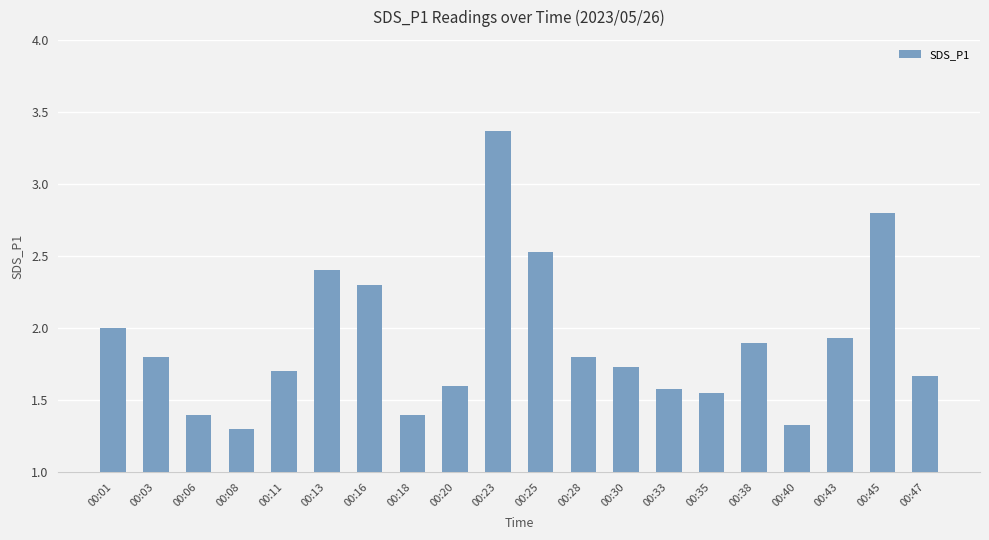

What is the greatest value displayed?

3.4